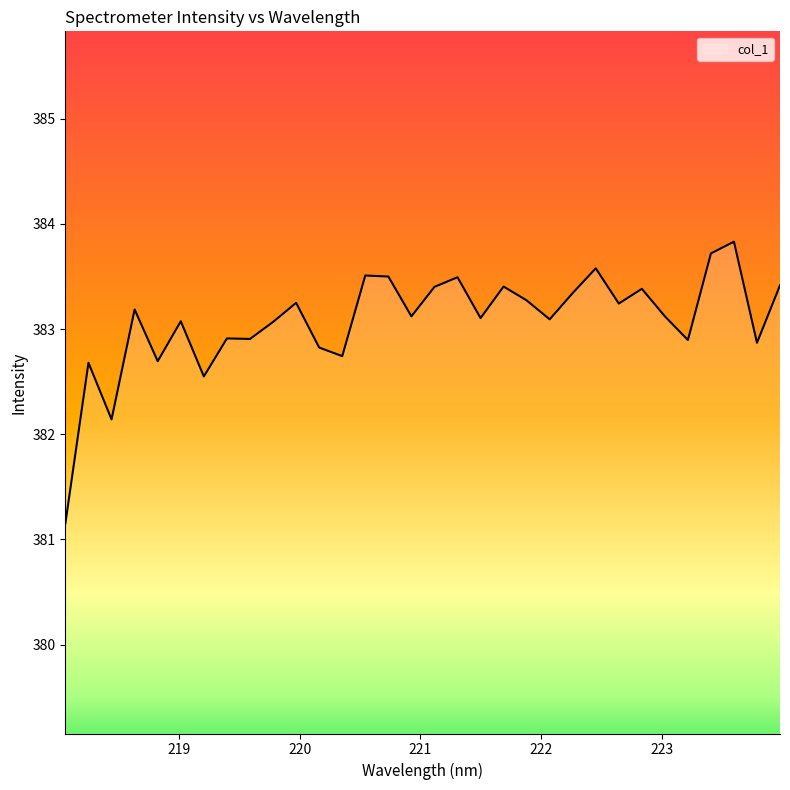

What is the smallest value displayed?

381.2